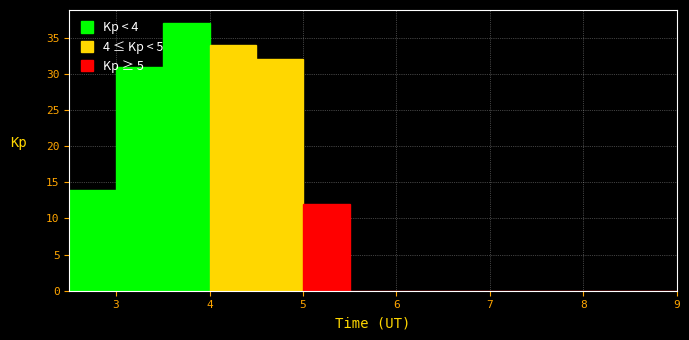

Reading left to right, list every bar in this chart as the range it spans on the x-axis followed by its height. The values are not printed on the chart, so give them approximately, as read against the axis.

2.5 to 3.0: 14
3.0 to 3.5: 31
3.5 to 4.0: 37
4.0 to 4.5: 34
4.5 to 5.0: 32
5.0 to 5.5: 12
5.5 to 6.0: 0
6.0 to 6.5: 0
6.5 to 7.0: 0
7.0 to 7.5: 0
7.5 to 8.0: 0
8.0 to 8.5: 0
8.5 to 9.0: 0